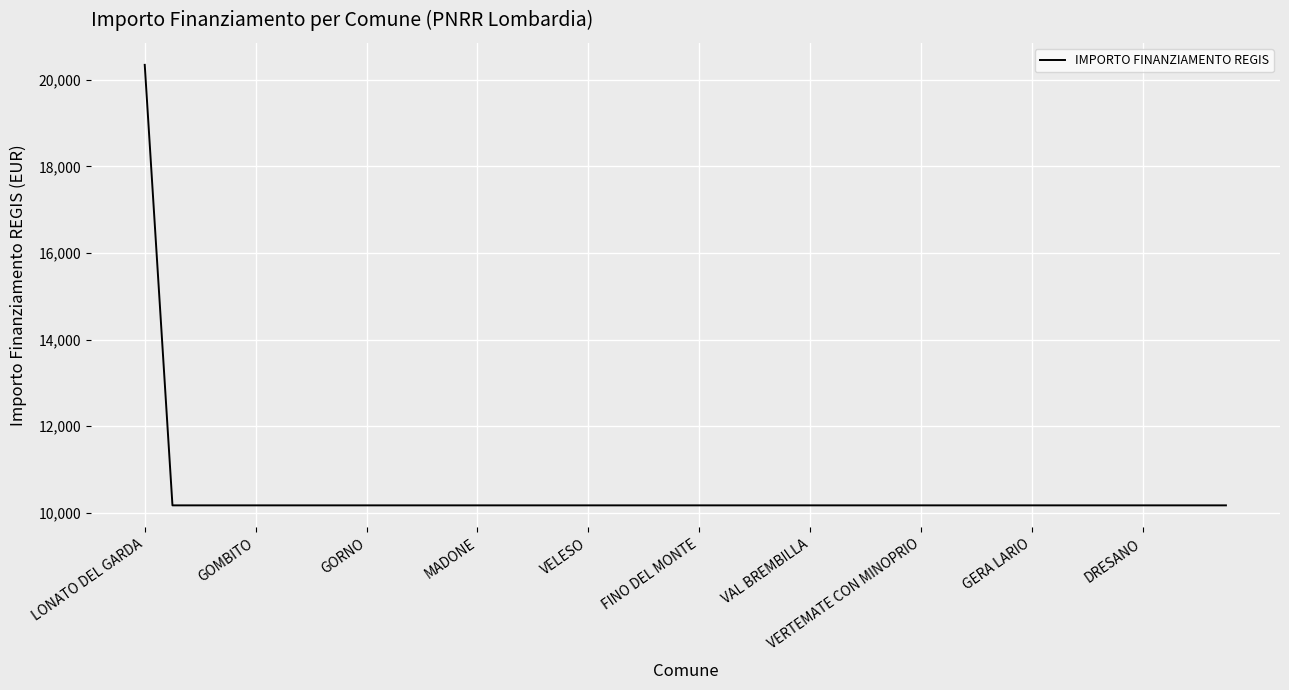

What is the difference between the maximum and minimum values?

10172